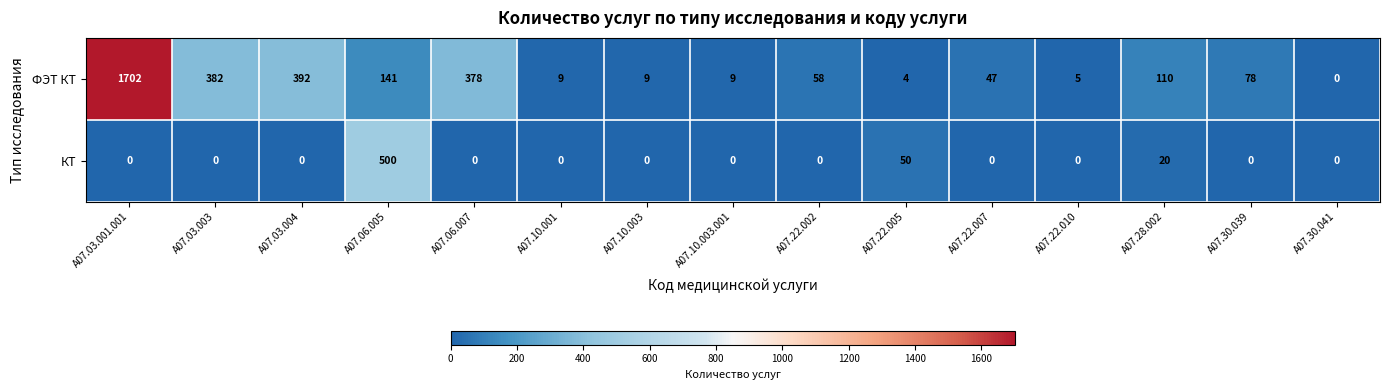

Rank the series by their maximum value, from lowest to highest.

КТ, ФЭТ КТ